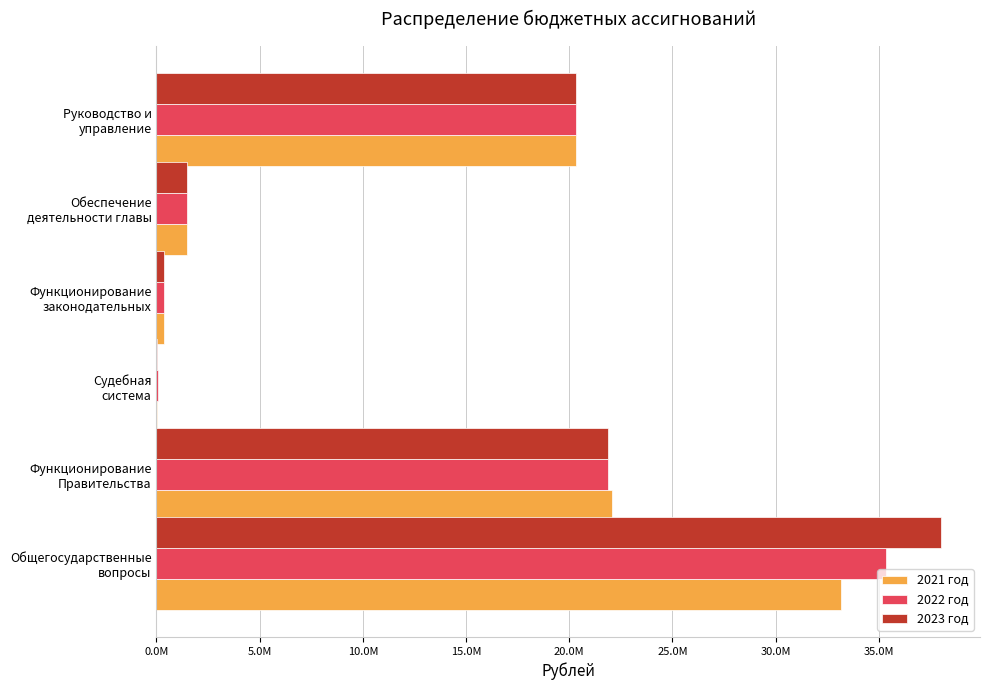

What are all the series names shown in the legend?

2021 год, 2022 год, 2023 год